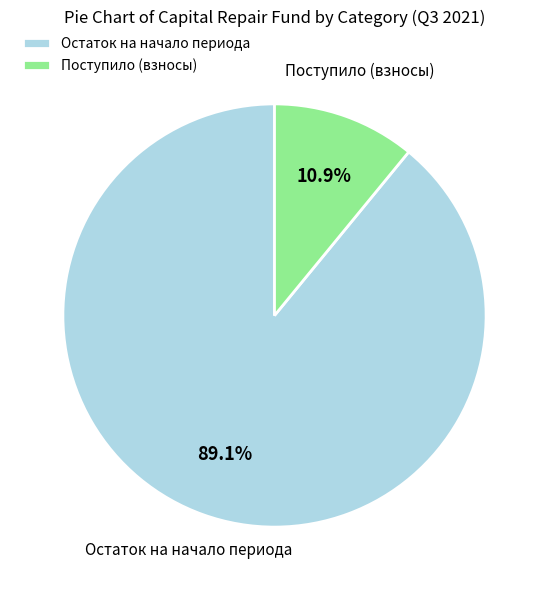

What is the smallest slice in the pie chart?

Поступило (взносы)